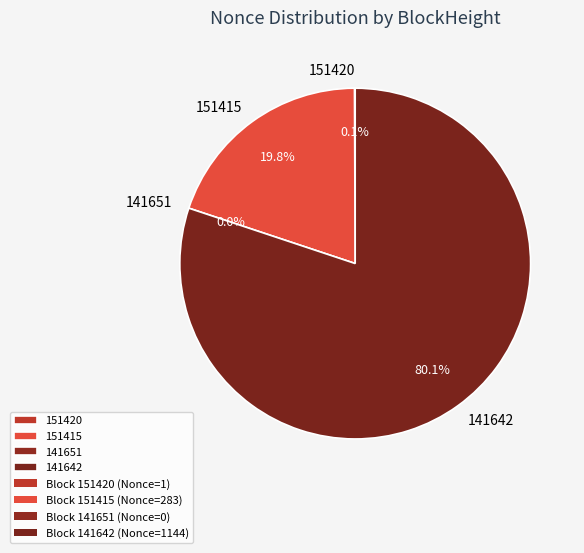

To the nearest percent, what is the average slice percentage?

25%